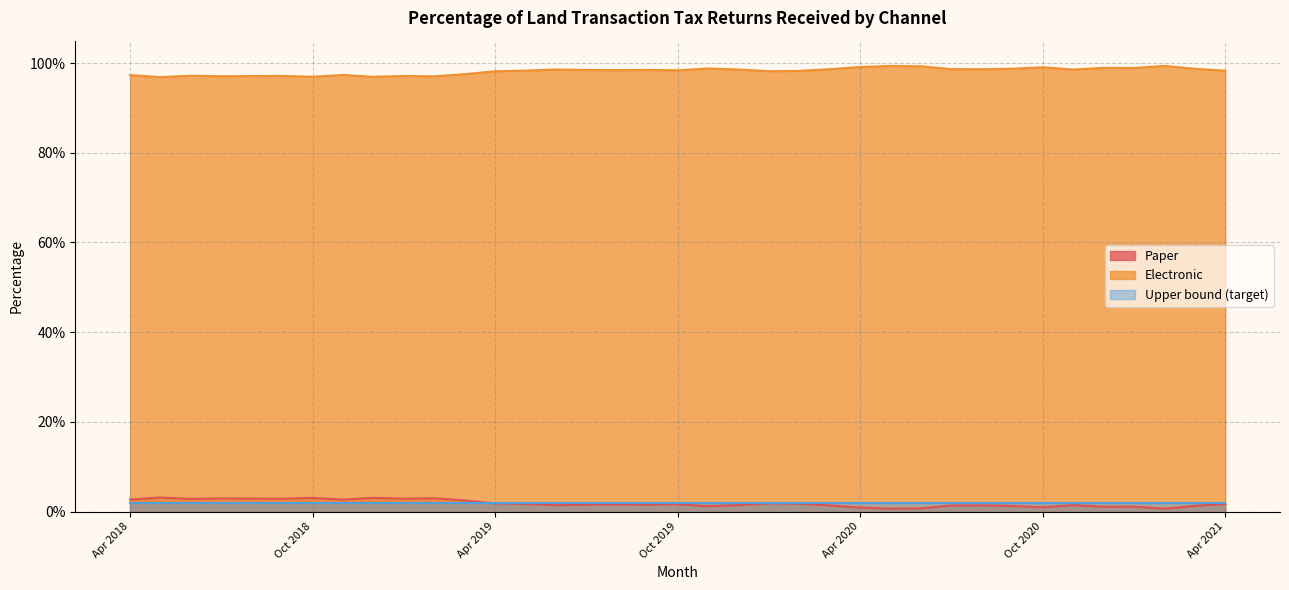

What position from the left is May 2020?

26